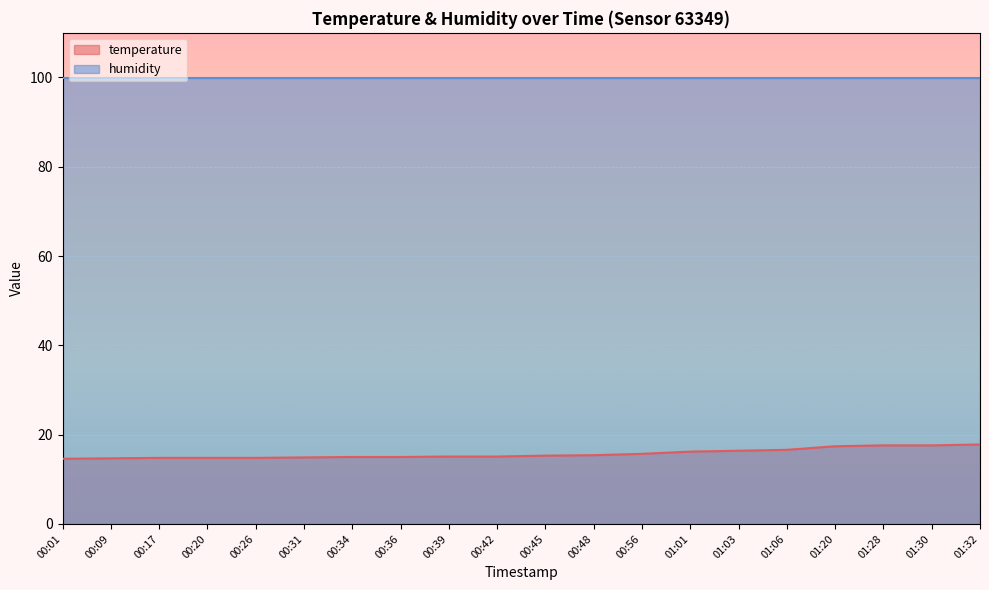

The chart shows a value of 16.6 at 01:06. True or false?

True